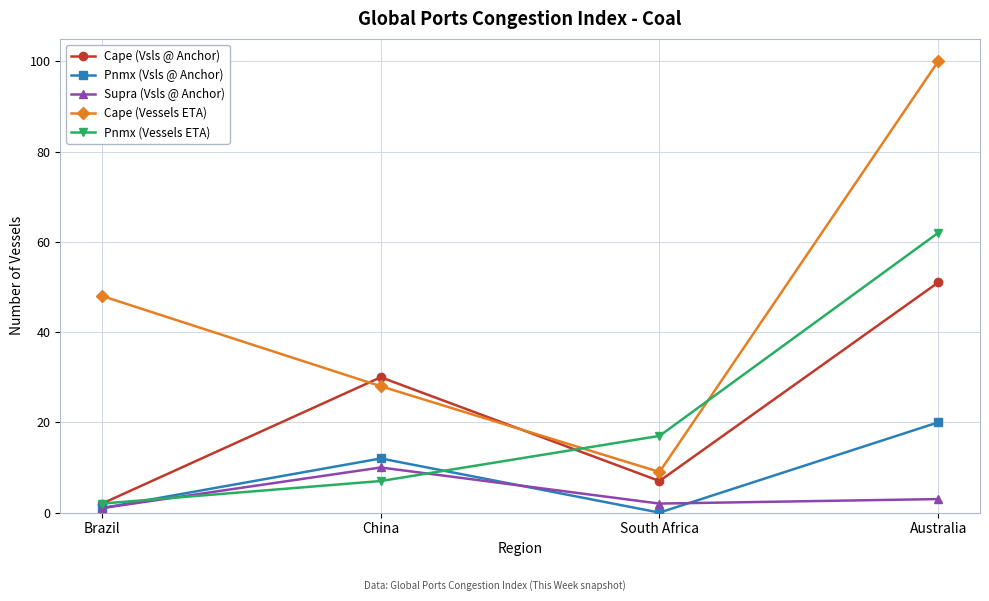

What is the maximum value shown in the chart?

100